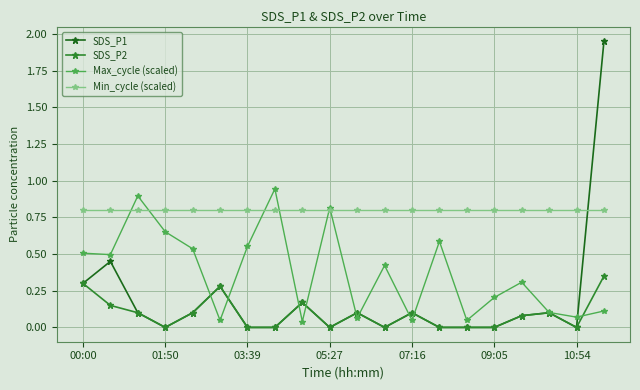

Which series has the largest total across all categories?

Min_cycle (scaled)